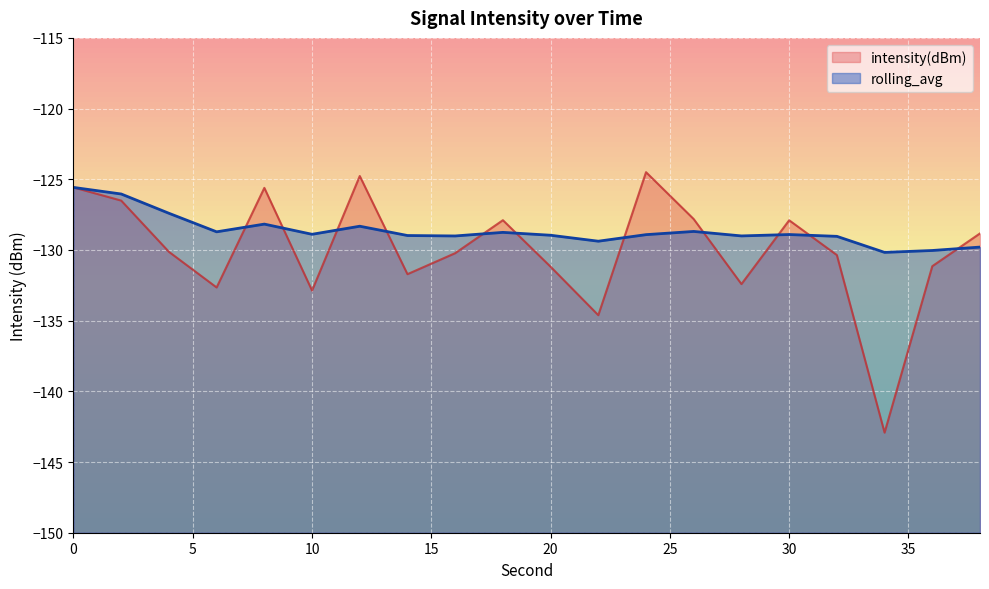

Rank the series by their average value, from highest to lowest.

rolling_avg, intensity(dBm)